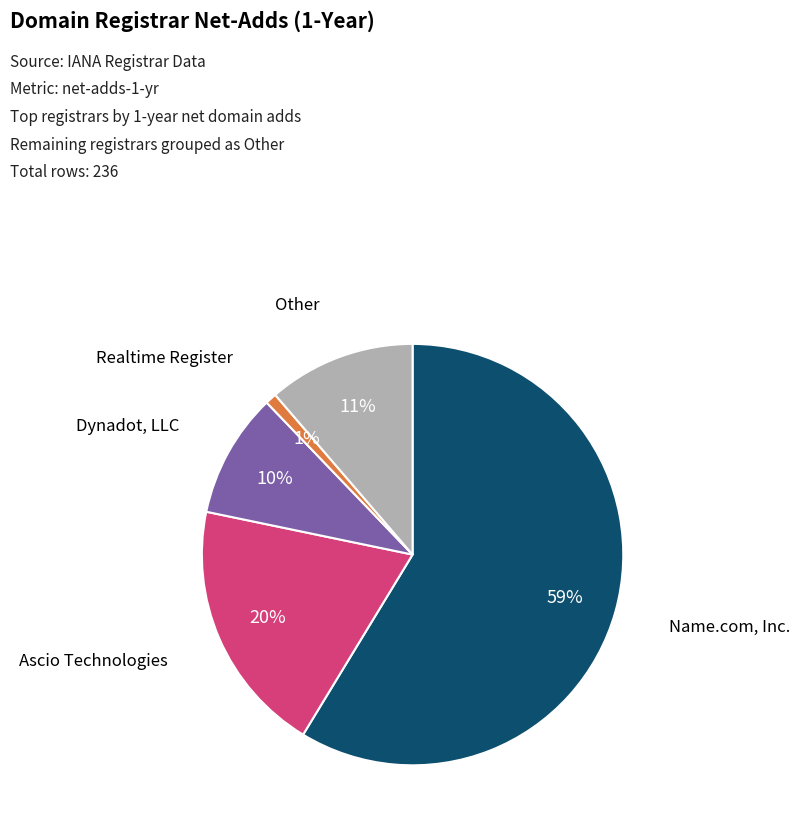

To the nearest percent, what is the average slice percentage?

20%